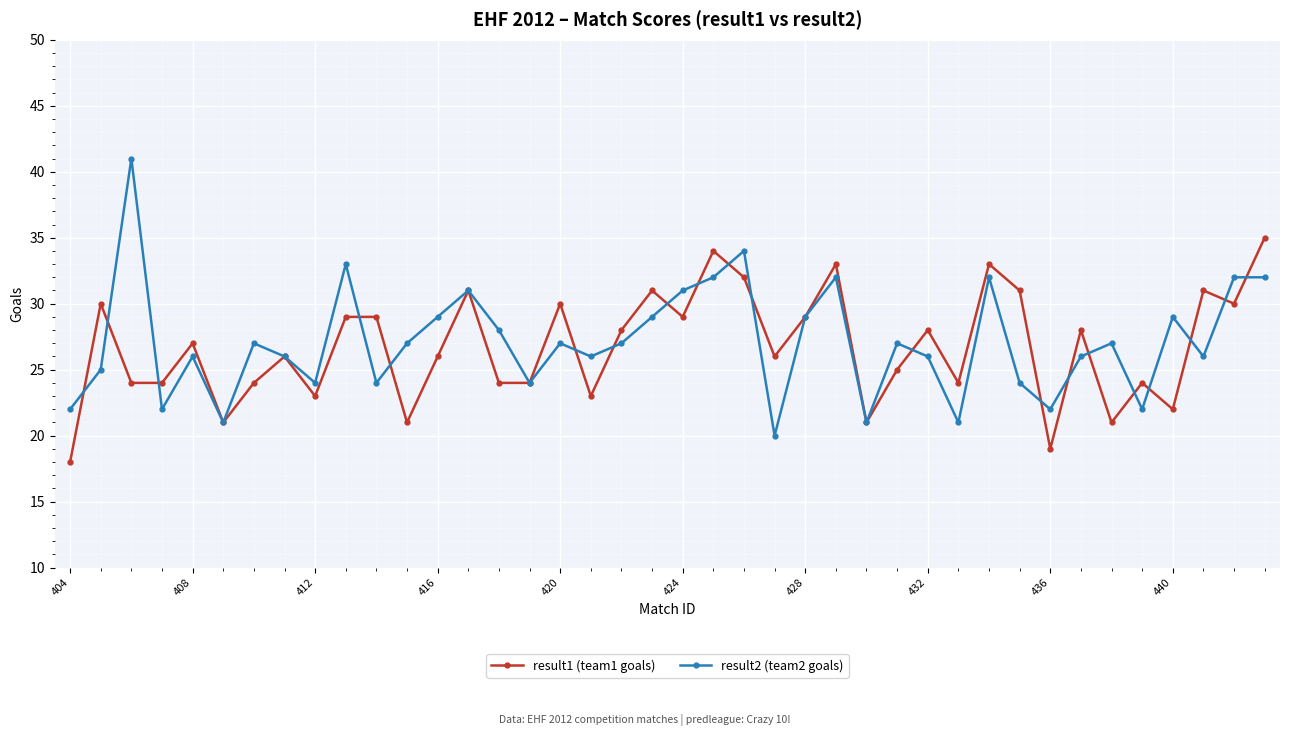

Which series ends up on top after the final intersection of result1 (team1 goals) and result2 (team2 goals)?

result1 (team1 goals)